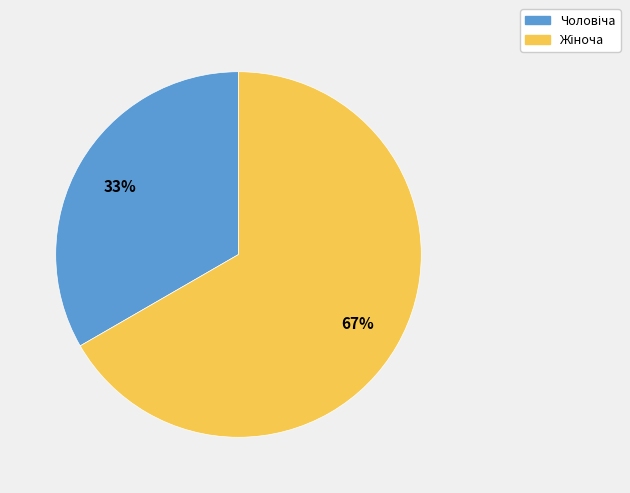

Does any single category account for the majority?

Yes